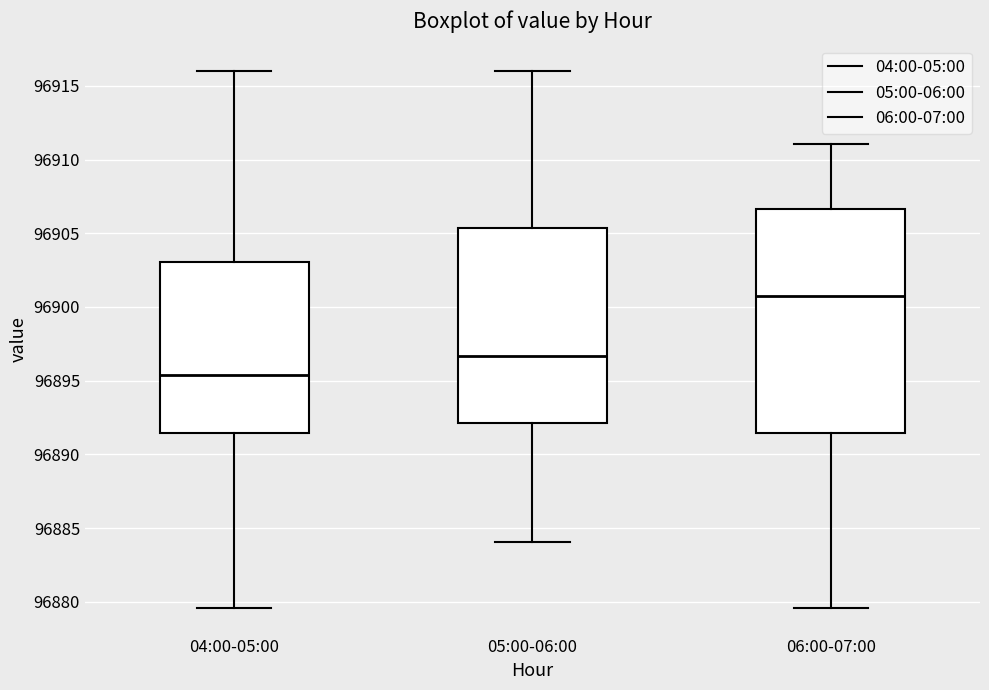

Where is the upper edge of the box for 06:00-07:00 on the y-axis? The values are not printed on the chart, so give them approximately, as read against the axis.

96906.5